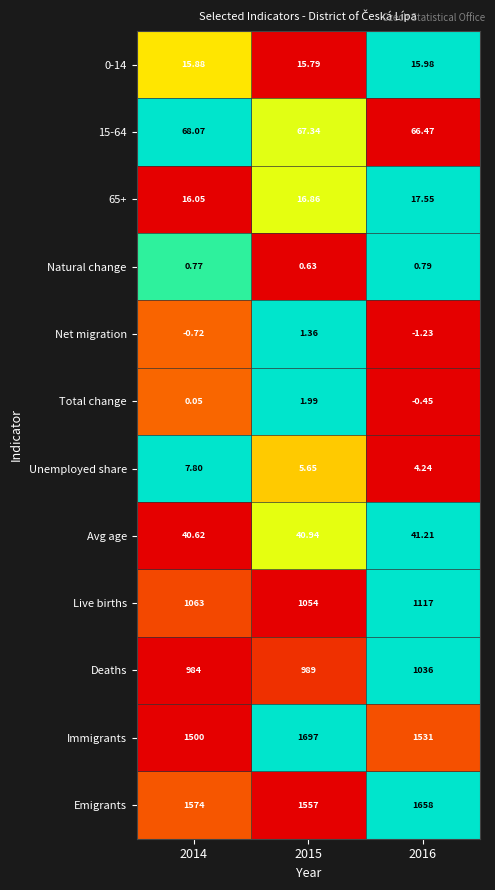

Which series has the widest spread of values?

Immigrants